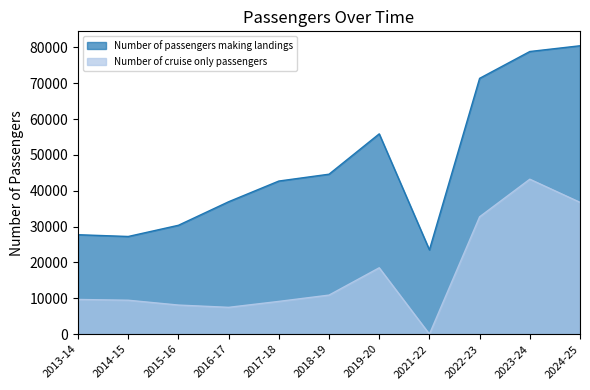

In Number of cruise only passengers, how many points are higher than both neighbors (excluding endpoints)?

2